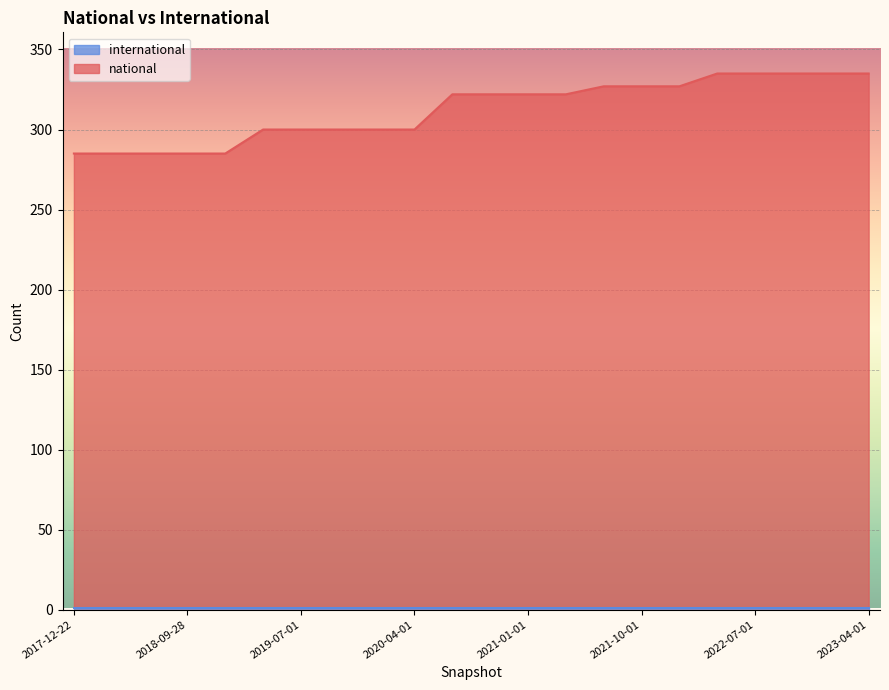

True or false: there are more than 2 points higher than both neighbors.

False